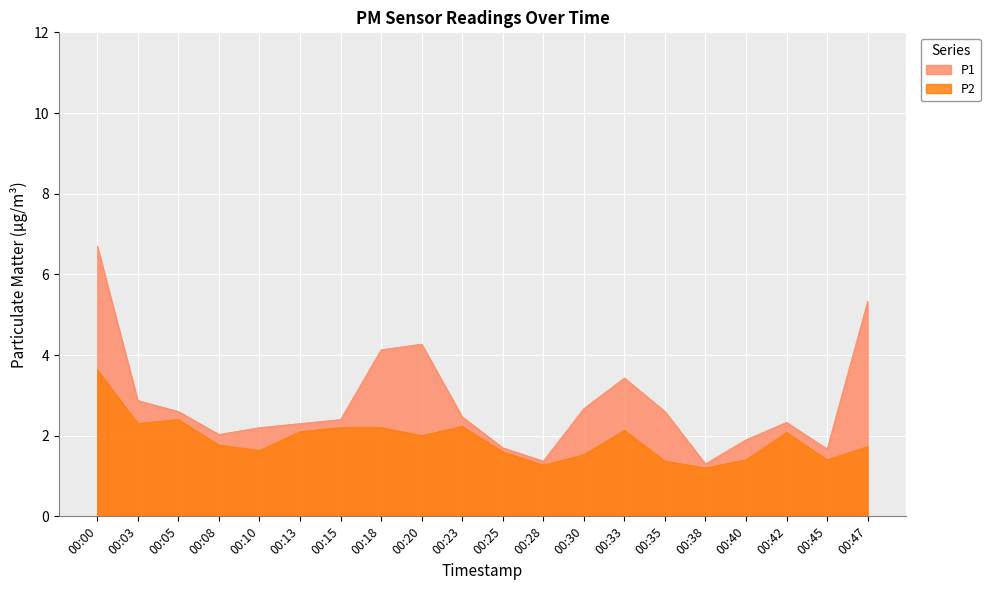

Which series changed the most between 00:45 and 00:47?

P1